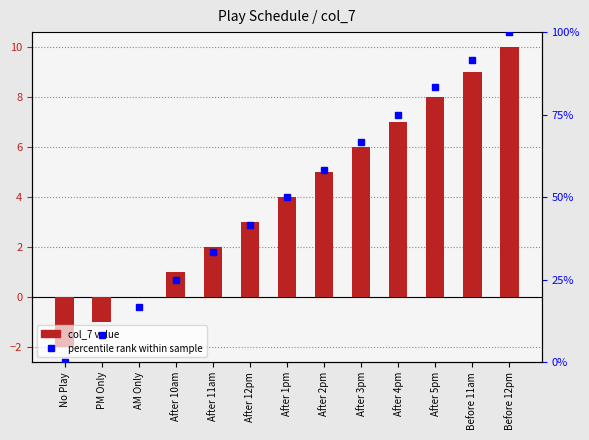

How many data points in col_7 value are less than 4?

6